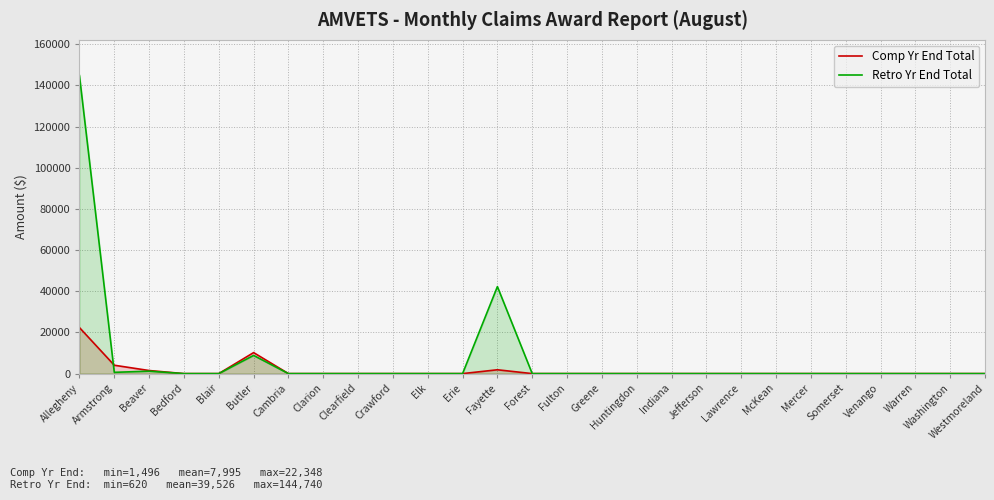

Reading left to right, transcribe all the data shown in this chart.

Comp Yr End Total: Allegheny=22348	Armstrong=4068	Beaver=1496	Bedford=0	Blair=0	Butler=10202	Cambria=0	Clarion=0	Clearfield=0	Crawford=0	Elk=0	Erie=0	Fayette=1863	Forest=0	Fulton=0	Greene=0	Huntingdon=0	Indiana=0	Jefferson=0	Lawrence=0	McKean=0	Mercer=0	Somerset=0	Venango=0	Warren=0	Washington=0	Westmoreland=0
Retro Yr End Total: Allegheny=144740	Armstrong=620	Beaver=1183	Bedford=0	Blair=0	Butler=8827	Cambria=0	Clarion=0	Clearfield=0	Crawford=0	Elk=0	Erie=0	Fayette=42258	Forest=0	Fulton=0	Greene=0	Huntingdon=0	Indiana=0	Jefferson=0	Lawrence=0	McKean=0	Mercer=0	Somerset=0	Venango=0	Warren=0	Washington=0	Westmoreland=0